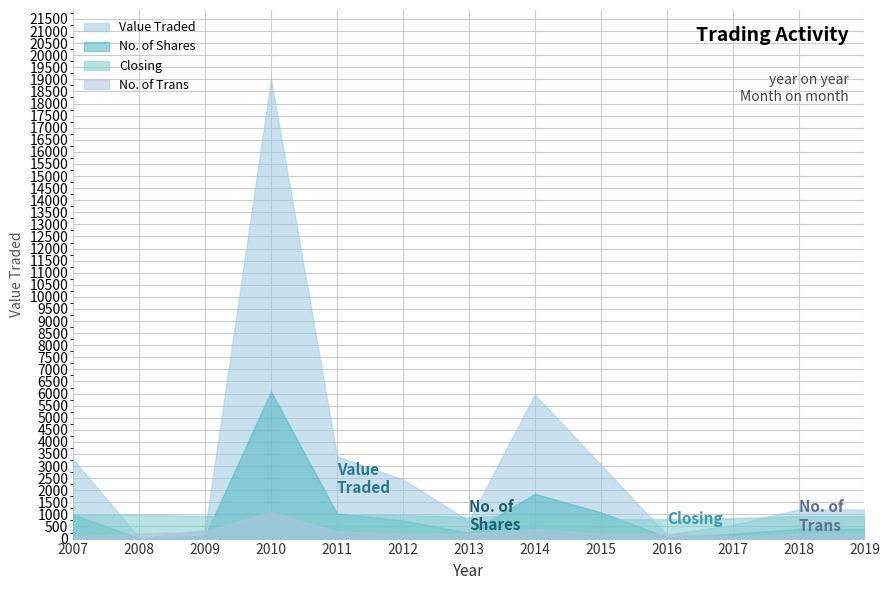

Rank the series at 2010 from lowest to highest value.

Closing, No. of Trans, No. of Shares, Value Traded